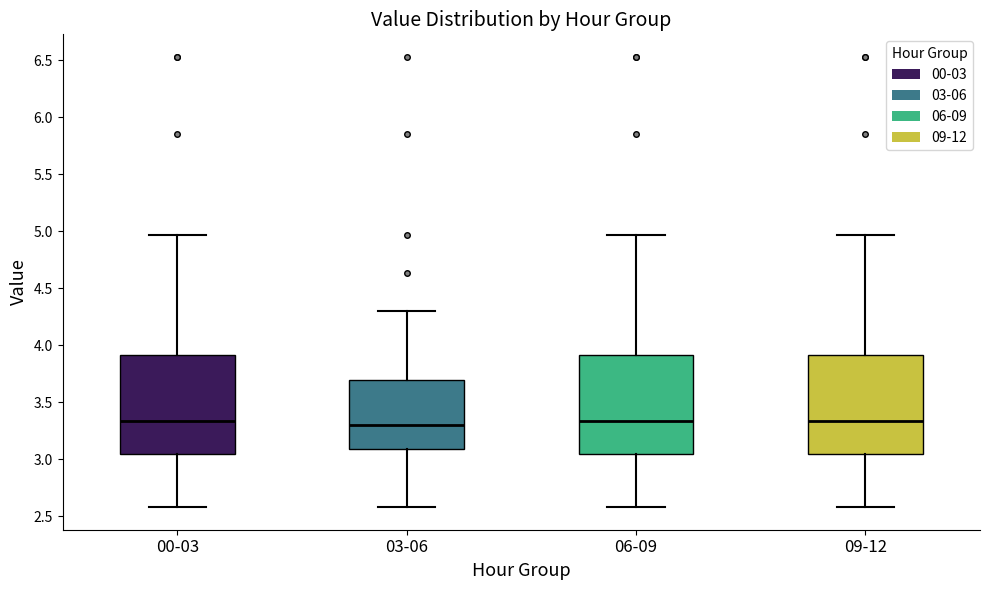

Reading left to right, read every box against the y-axis: the position of its median line, the range the box covers, and the ends of its whiskers. The values are not printed on the chart, so give them approximately, as read against the axis.

00-03: median 3.35, box 3.05 to 3.90, whiskers 2.60 to 4.95
03-06: median 3.30, box 3.10 to 3.70, whiskers 2.60 to 4.30
06-09: median 3.35, box 3.05 to 3.90, whiskers 2.60 to 4.95
09-12: median 3.35, box 3.05 to 3.90, whiskers 2.60 to 4.95